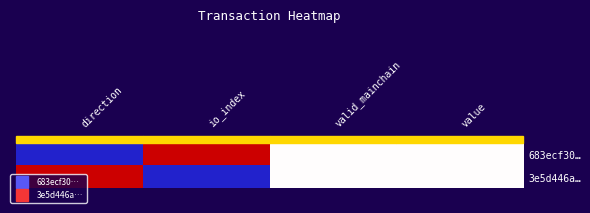

At how many categories does at least one series exceed 0?

4